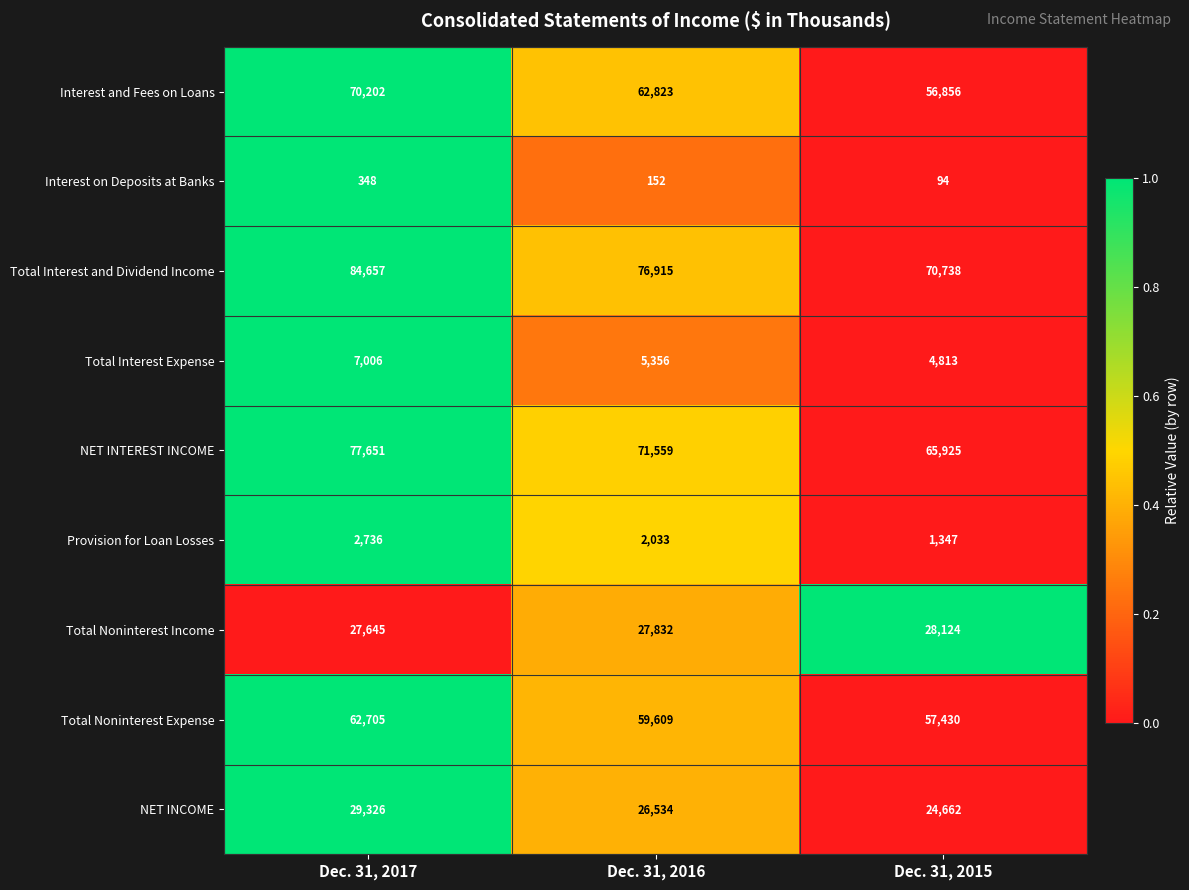

Reading right to left, list all the values displayed in this chart.

Interest and Fees on Loans: 56856	62823	70202
Interest on Deposits at Banks: 94	152	348
Total Interest and Dividend Income: 70738	76915	84657
Total Interest Expense: 4813	5356	7006
NET INTEREST INCOME: 65925	71559	77651
Provision for Loan Losses: 1347	2033	2736
Total Noninterest Income: 28124	27832	27645
Total Noninterest Expense: 57430	59609	62705
NET INCOME: 24662	26534	29326